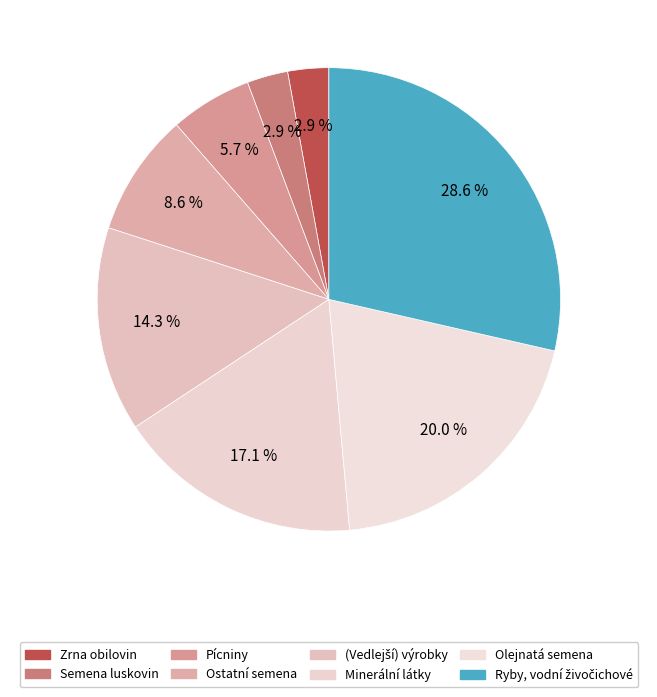

How many segments does this pie chart have?

8